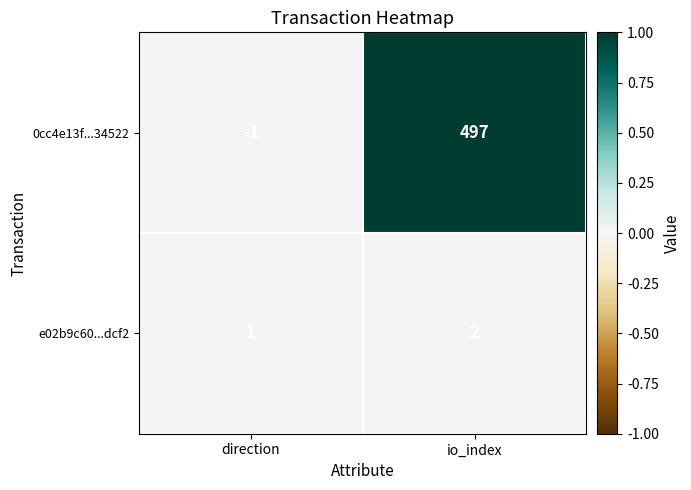

Rank the series by their maximum value, from highest to lowest.

0cc4e13f...34522, e02b9c60...dcf2